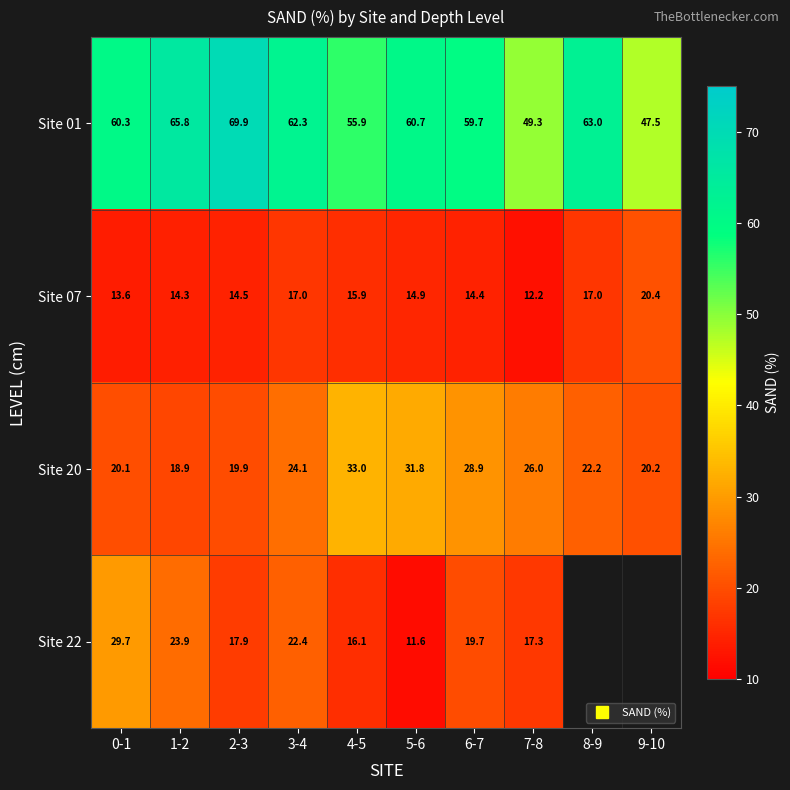

At which category is the sum across all series the highest?

3-4